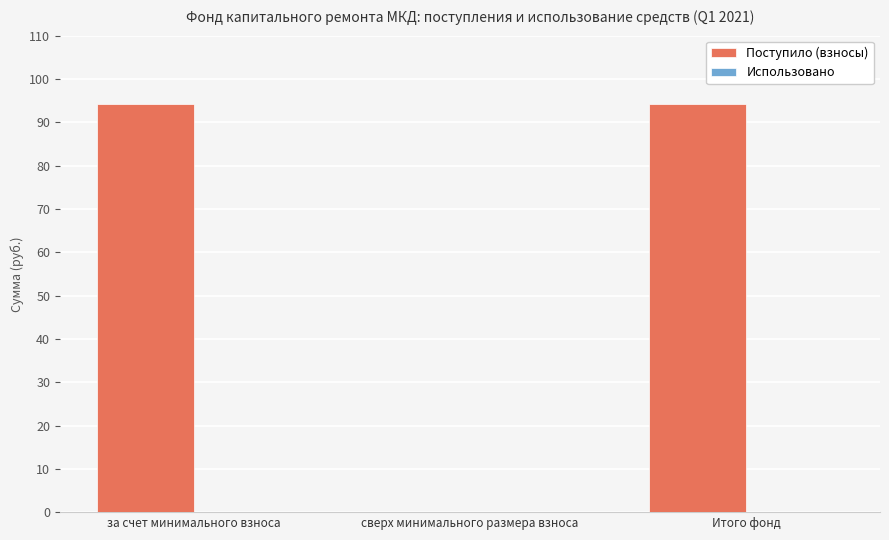

Which has a higher value, сверх минимального размера взноса or за счет минимального взноса?

за счет минимального взноса